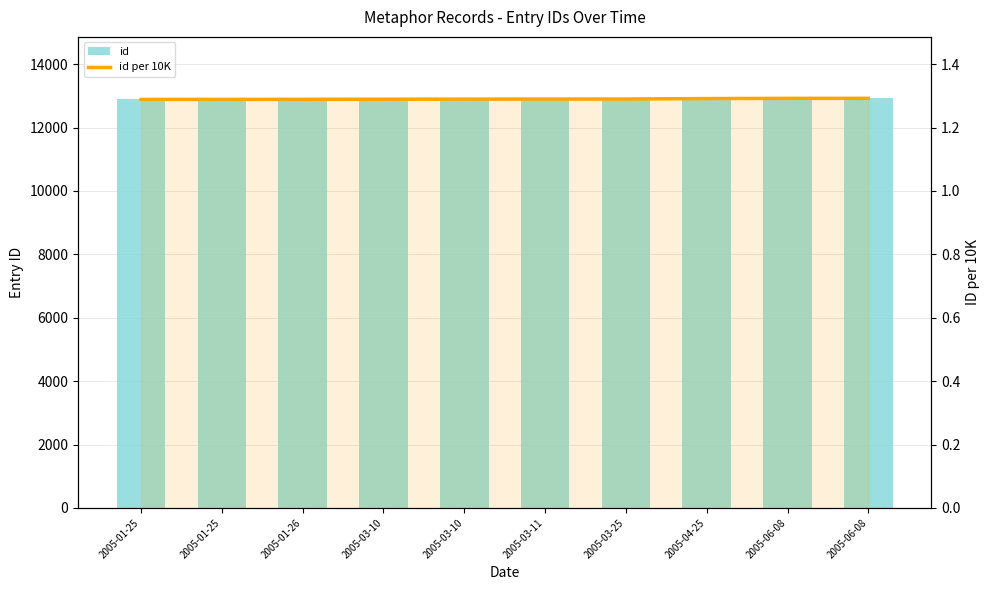

List the series in order of their peak value, highest first.

id, id per 10K